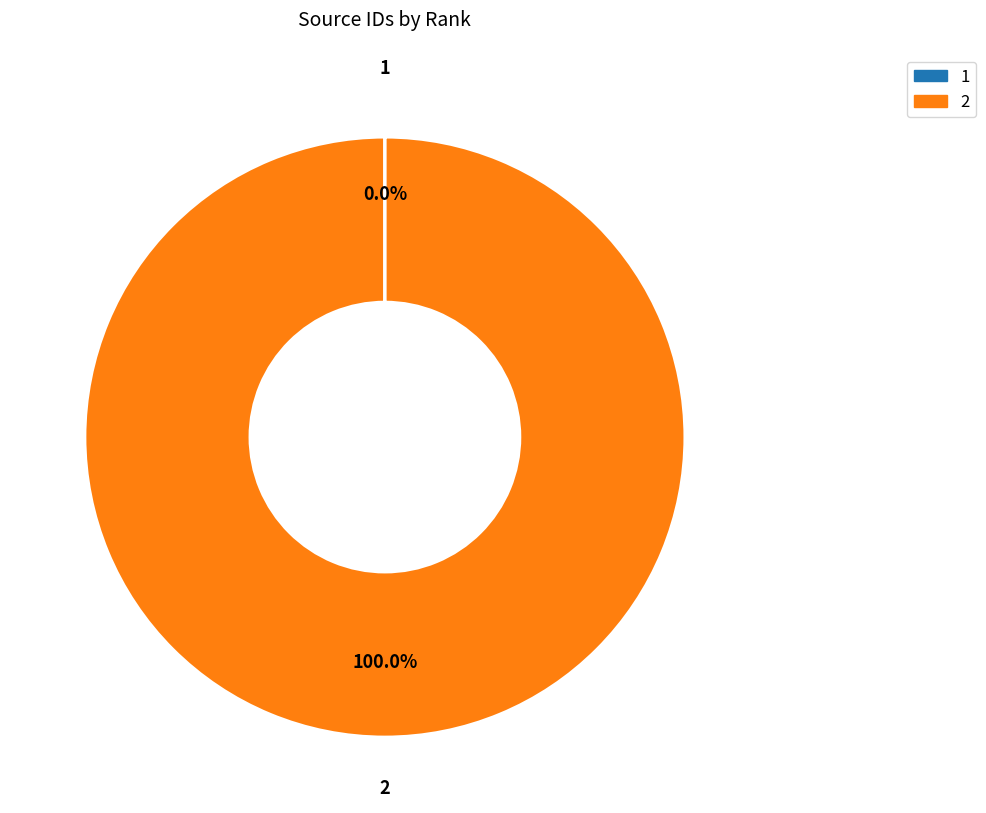

What is the majority slice?

2